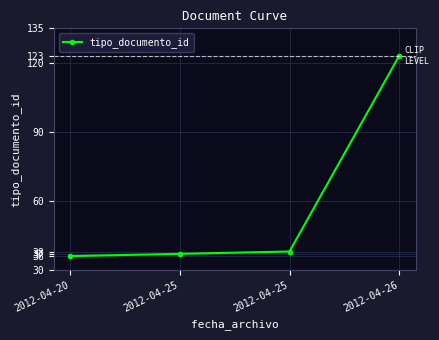

True or false: the data shows 57 at 2012-04-20.

False